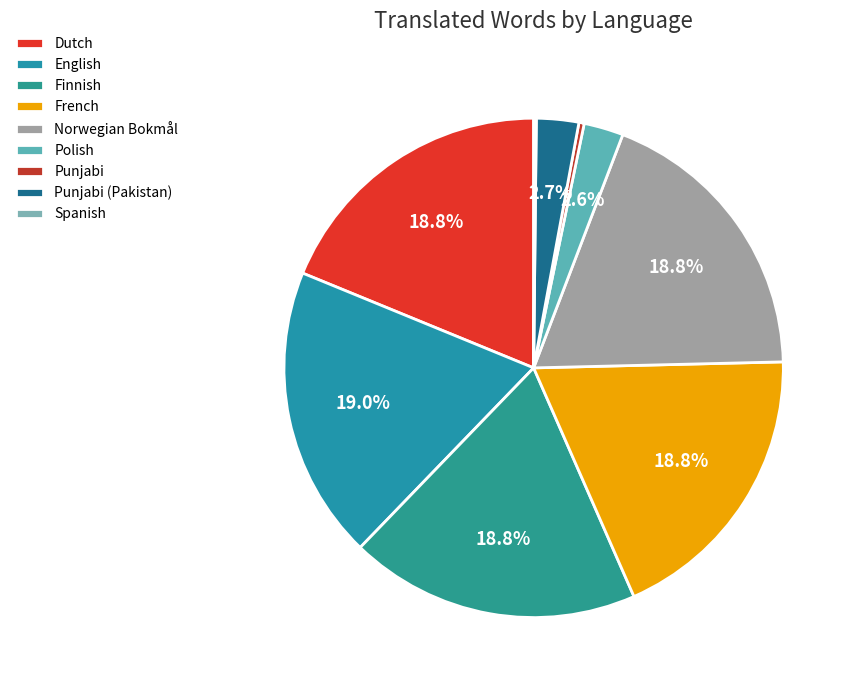

What is the largest slice in the pie chart?

English